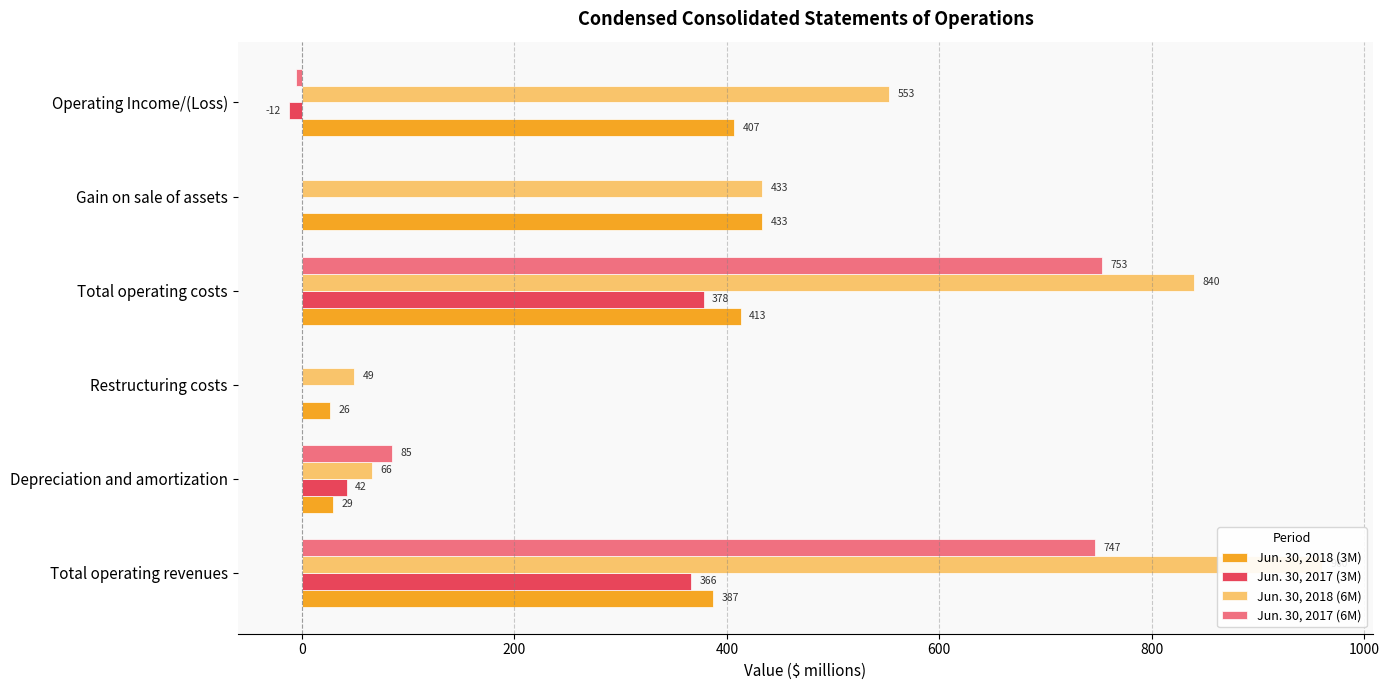

The Jun. 30, 2018 (3M) series shows 240 at Operating Income/(Loss). True or false?

False